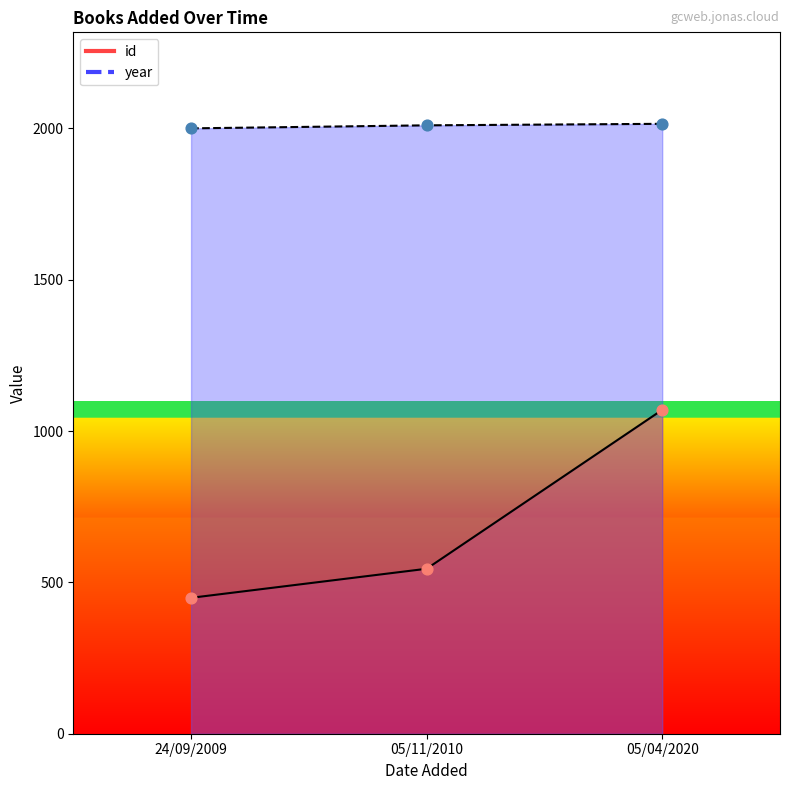

What are all the series names shown in the legend?

id, year